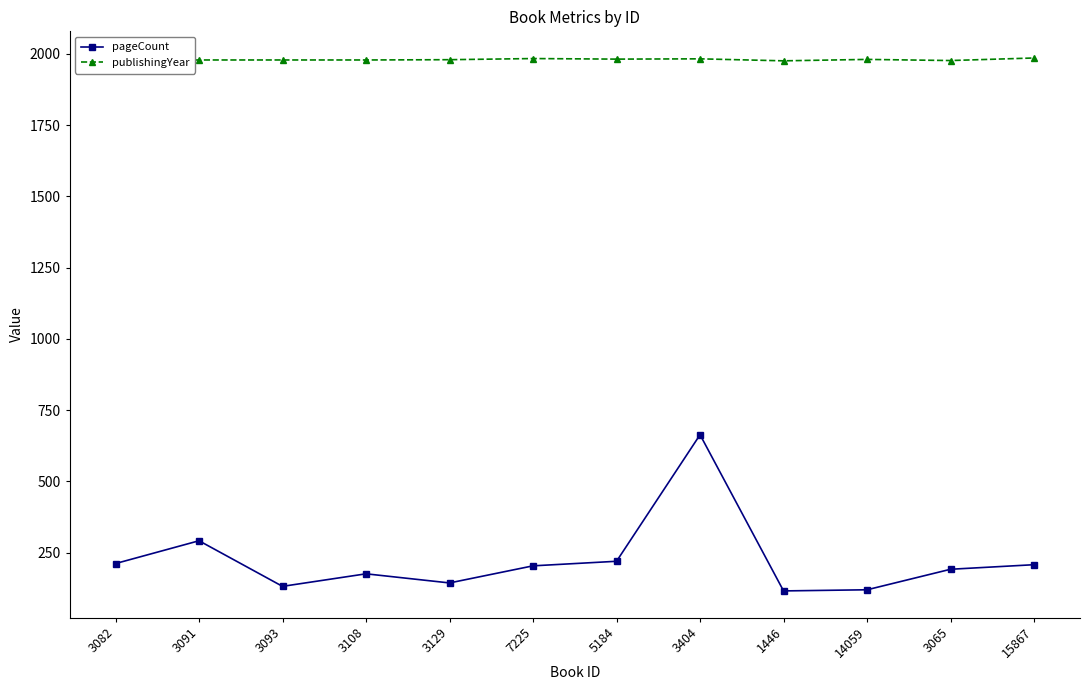

What are all the series names shown in the legend?

pageCount, publishingYear